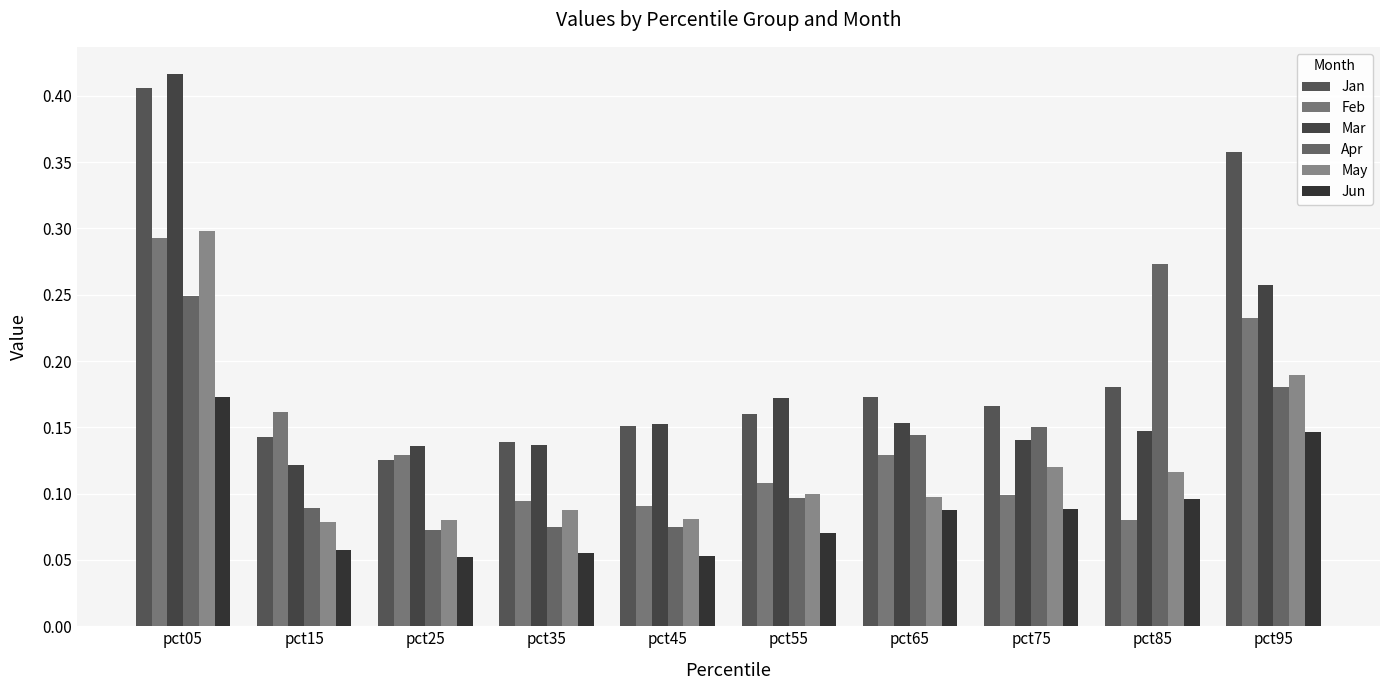

What is the difference between the Jun values at pct65 and pct05?

0.1